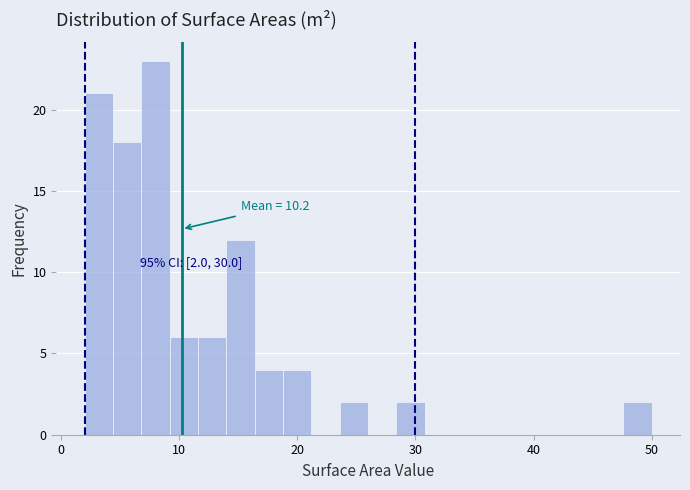

Around what value on the x-axis is the tallest bar? Give the approximate position of its centre, as read against the axis.

8